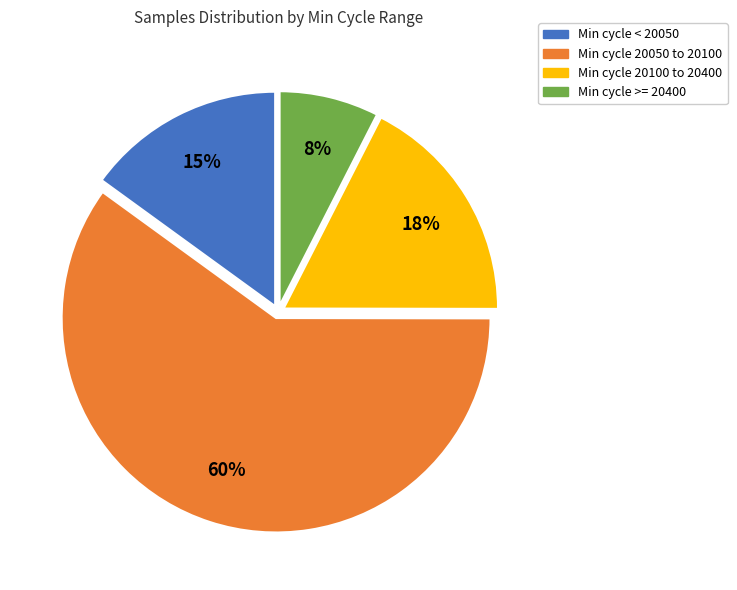

Which slice is the smallest?

Min cycle >= 20400